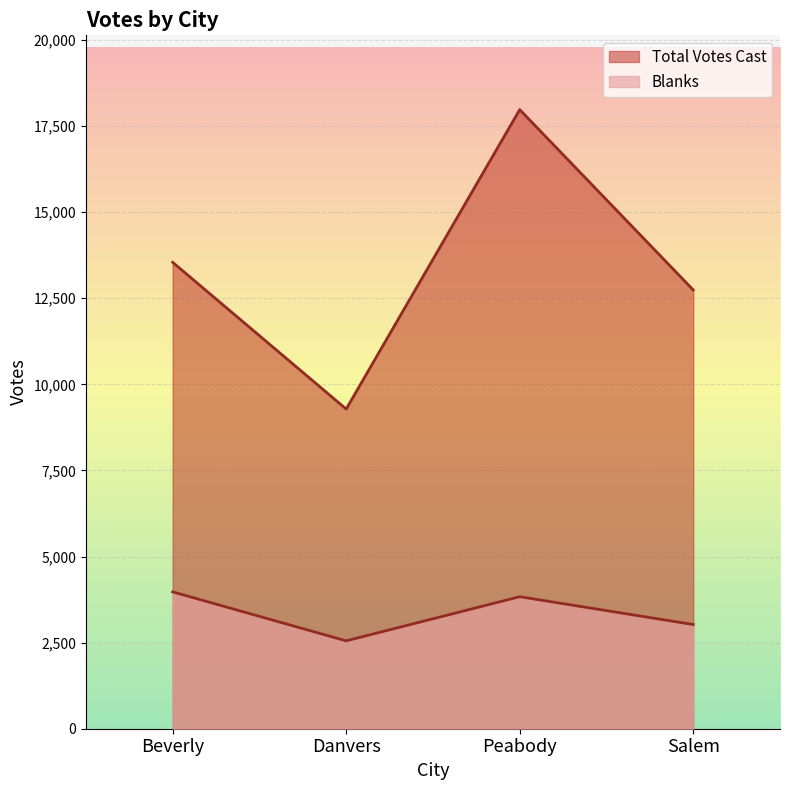

What is the maximum value shown in the chart?

17975